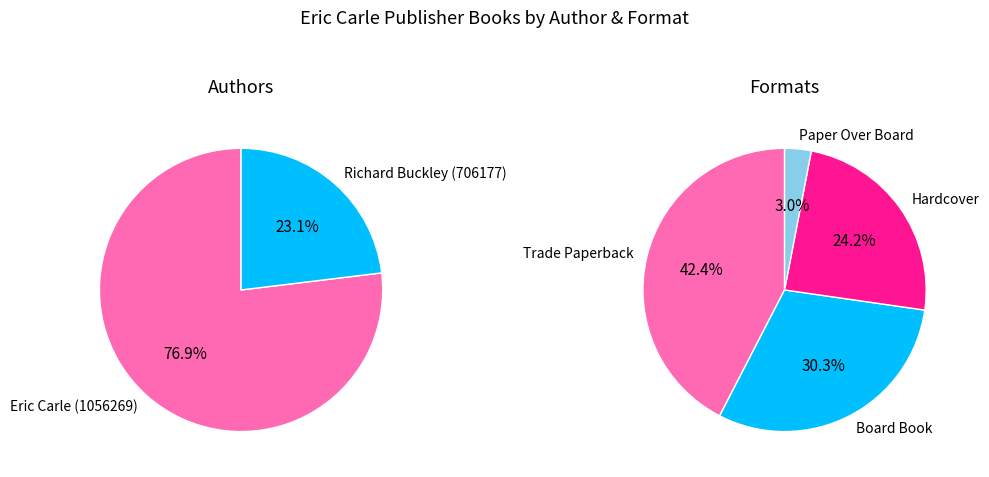

How many segments does this pie chart have?

2